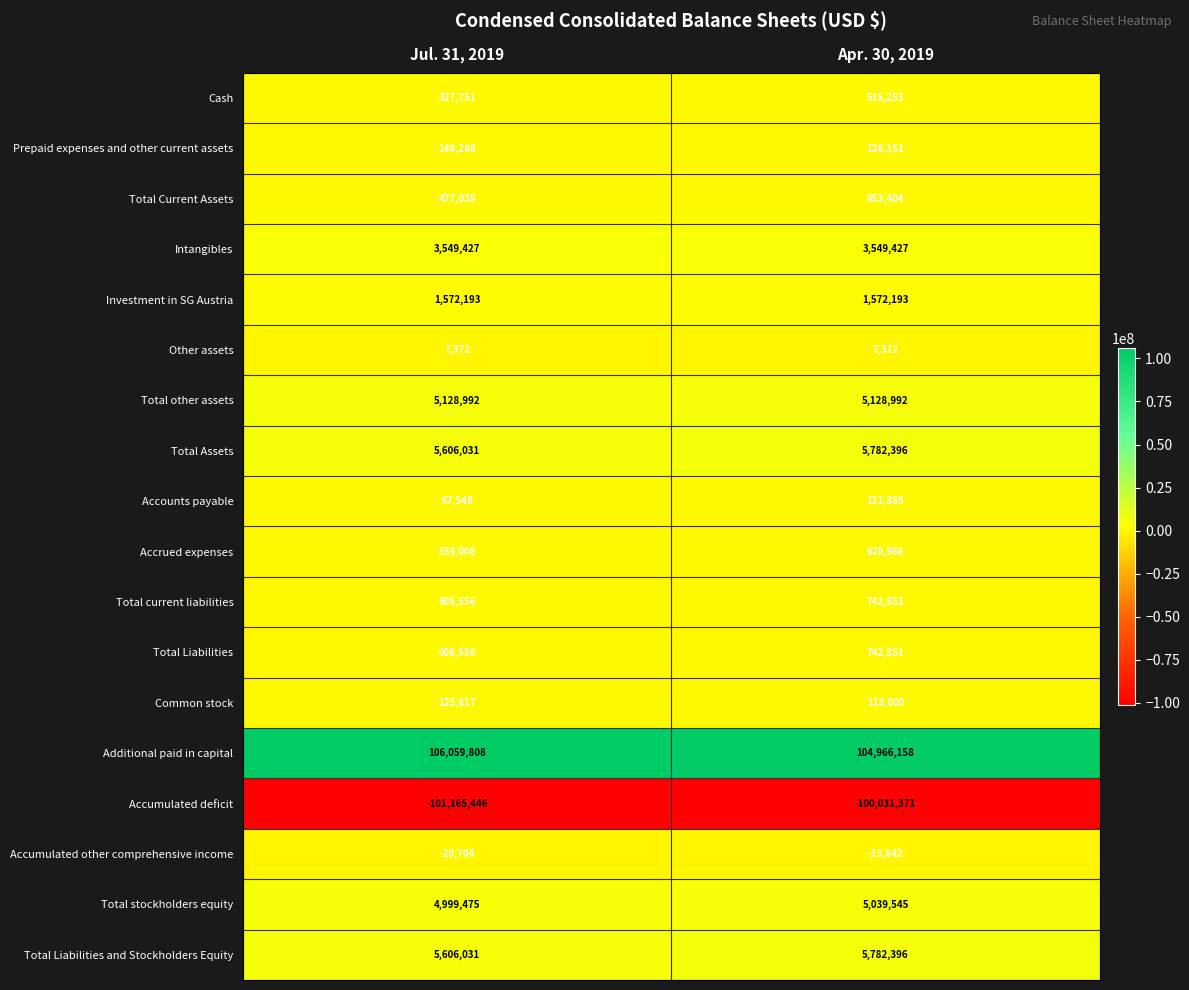

What is the smallest value displayed?

-101165446